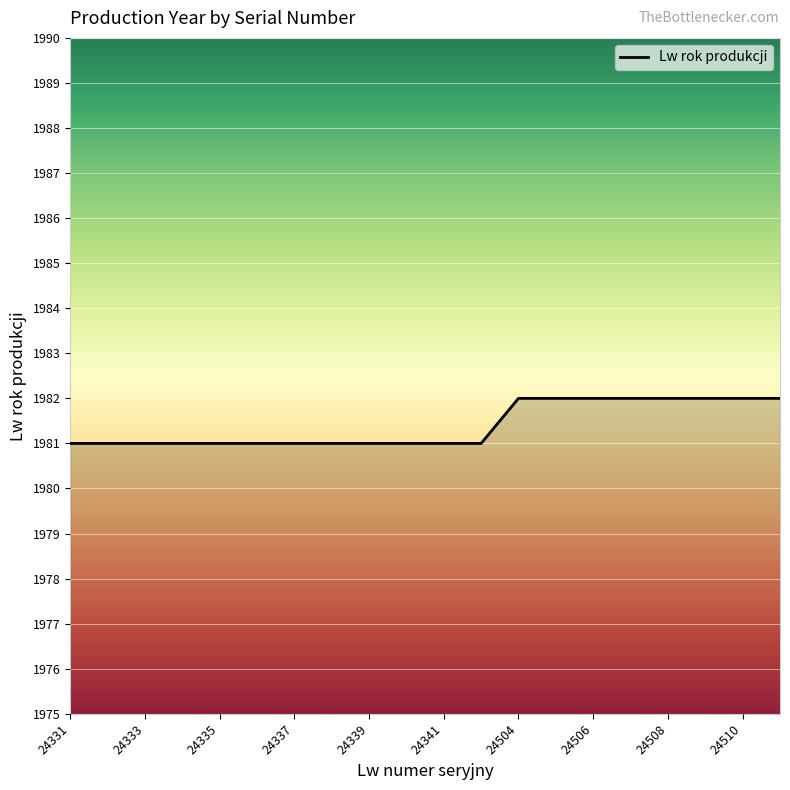

What is the smallest value displayed?

1981